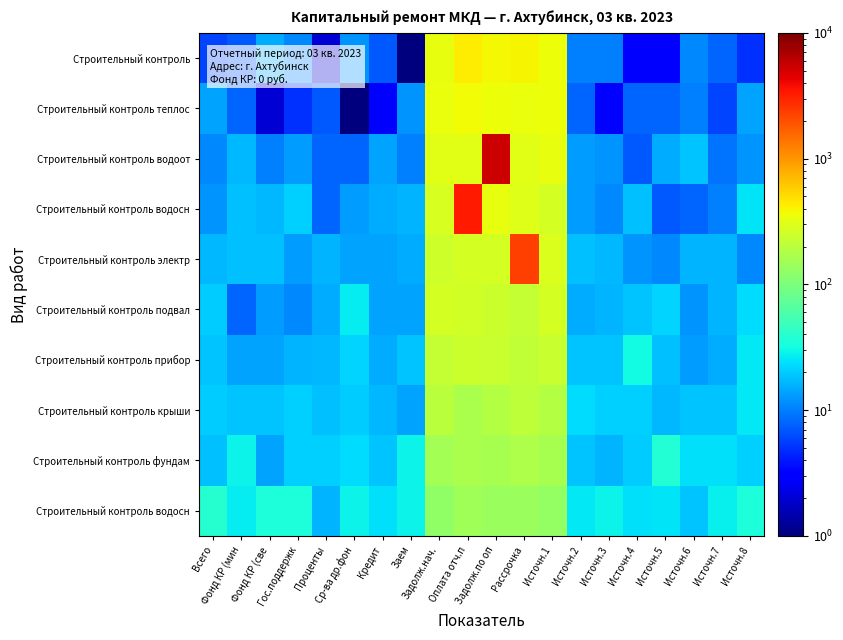

What is the minimum value shown in the chart?

1